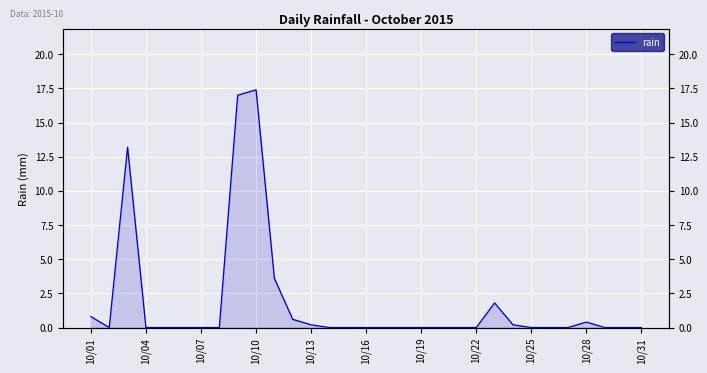

Reading left to right, transcribe all the data shown in this chart.

0.8	0.0	13.2	0.0	0.0	0.0	0.0	0.0	17.0	17.4	3.6	0.6	0.2	0.0	0.0	0.0	0.0	0.0	0.0	0.0	0.0	0.0	1.8	0.2	0.0	0.0	0.0	0.4	0.0	0.0	0.0